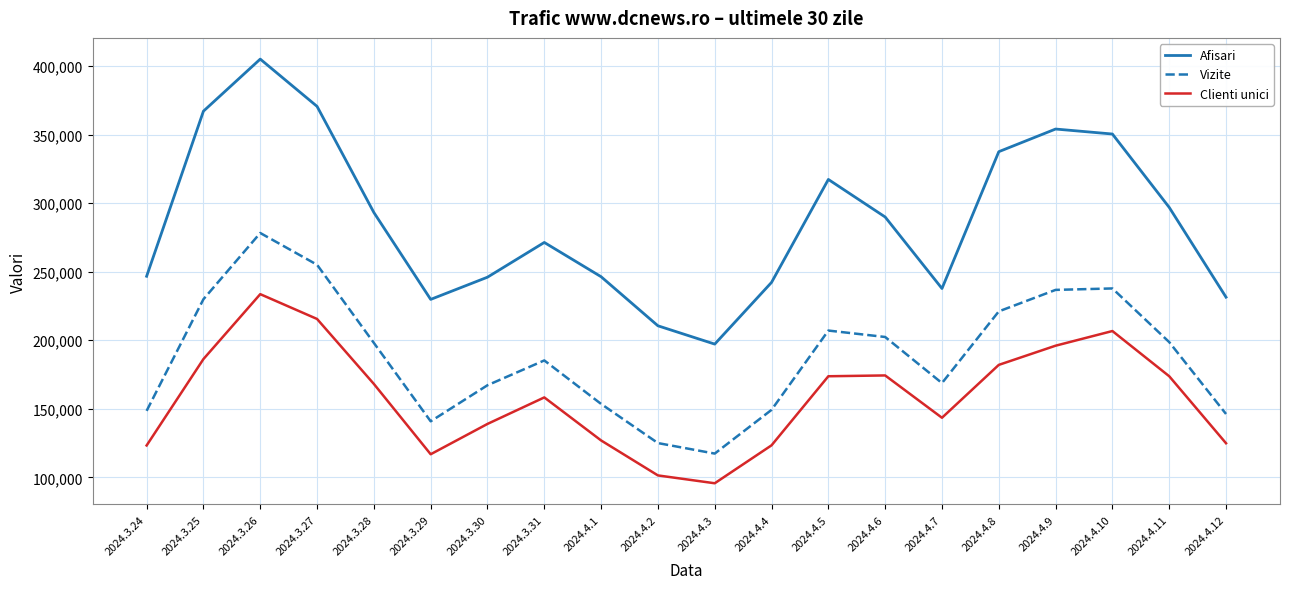

The value of Vizite at 2024.4.10 is 237789. True or false?

True